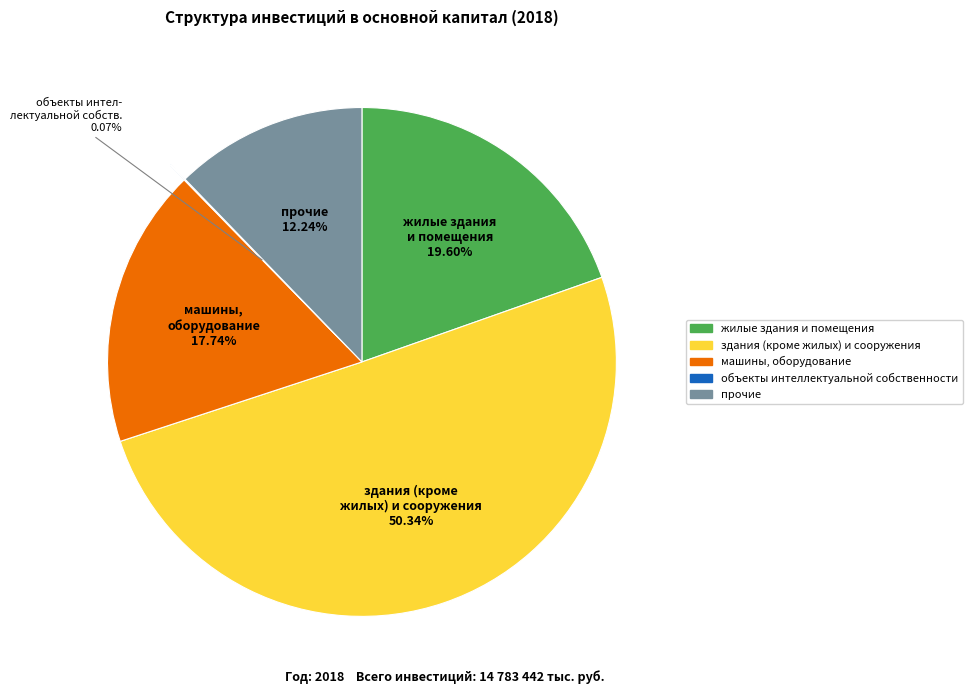

Which category has the biggest portion of the pie?

здания (кроме жилых) и сооружения